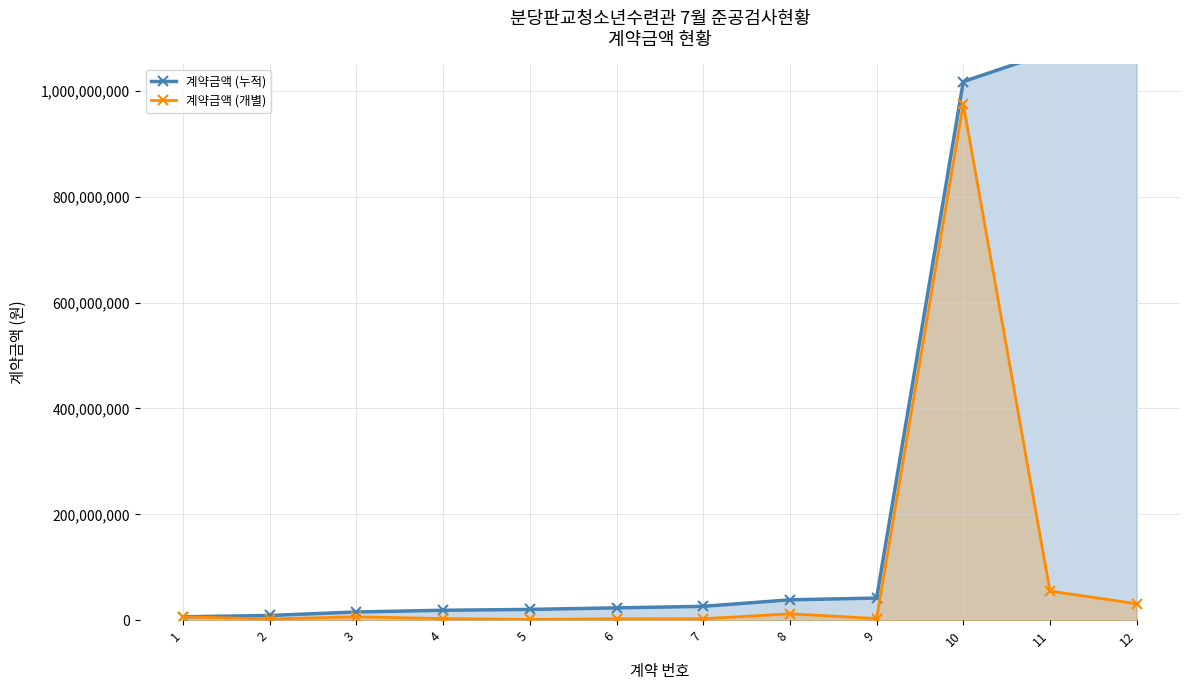

Rank the series by their average value, from highest to lowest.

계약금액 (누적), 계약금액 (개별)